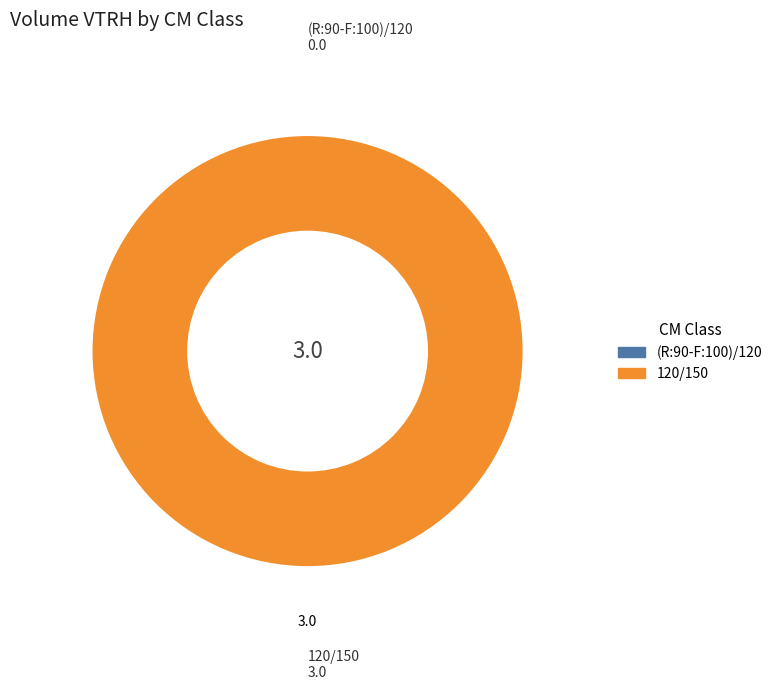

To the nearest percent, what is the difference between the largest and smallest slice percentages?

100%